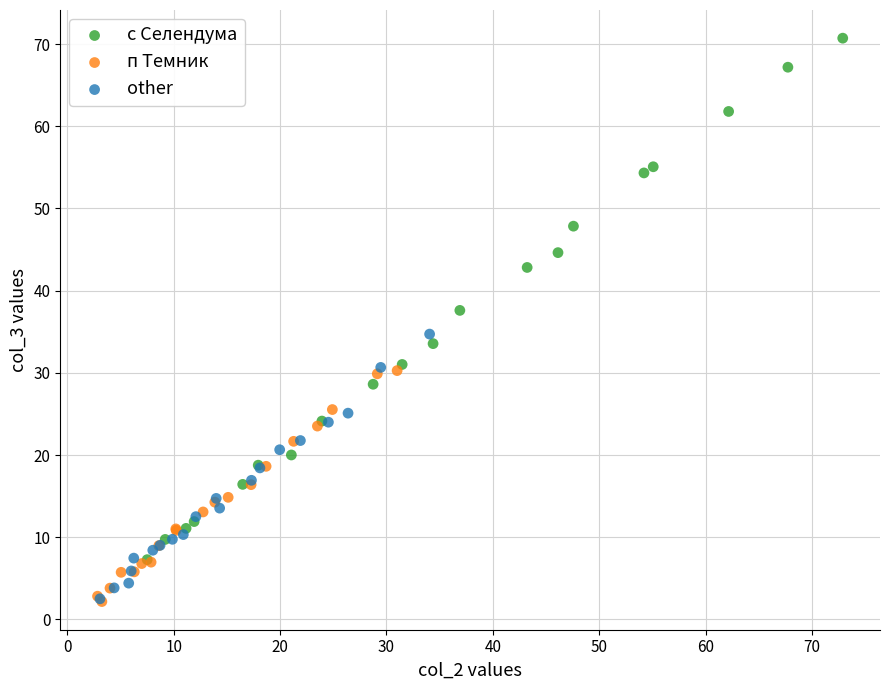

Which series has the largest Y range (max minus min)?

с Селендума